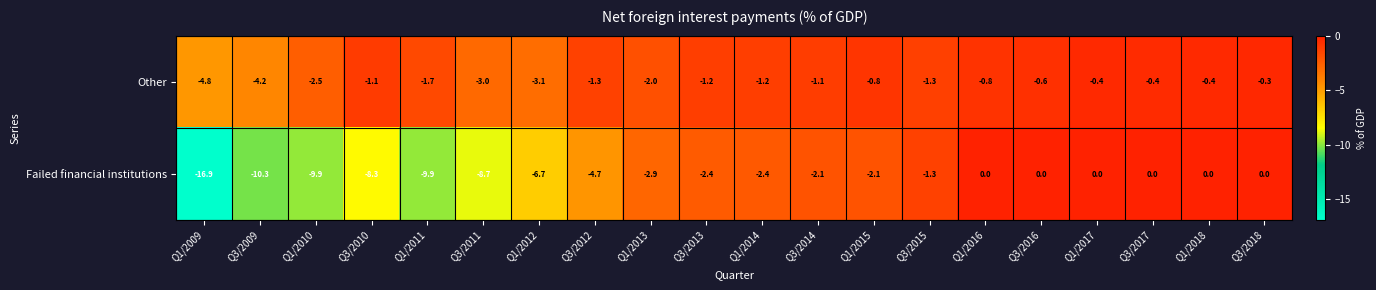

How many values in the Failed financial institutions series exceed -2?

7